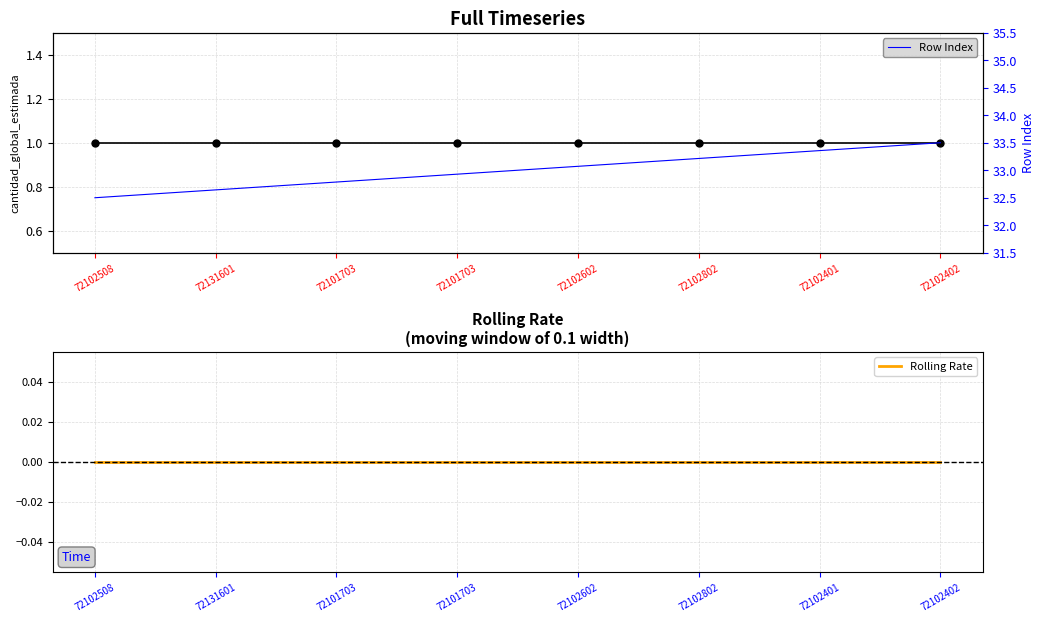

Is this an area chart (filled region under the line)?

No